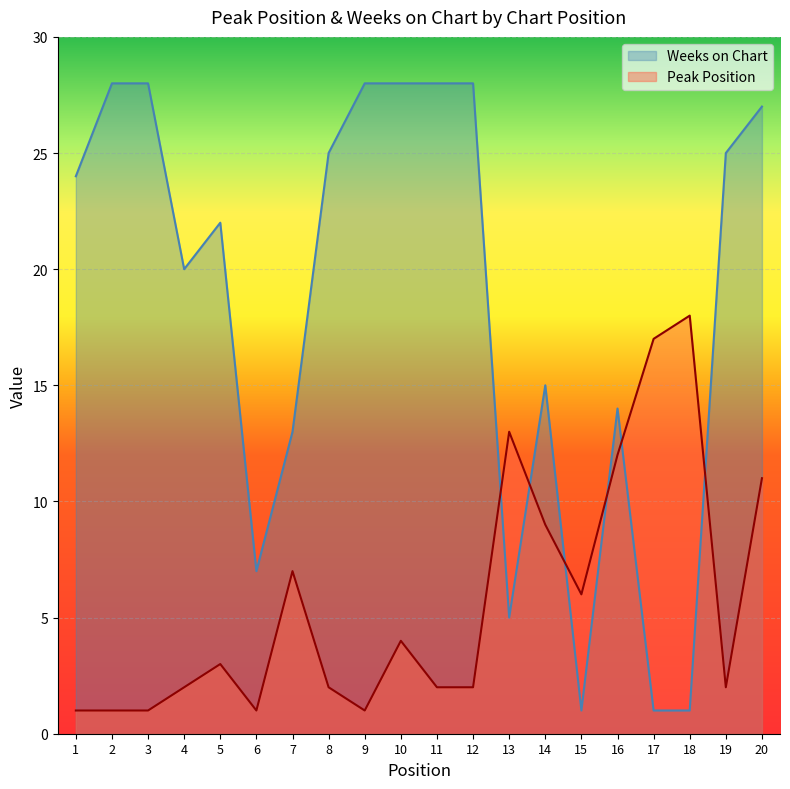

List the series in order of their peak value, highest first.

Weeks on Chart, Peak Position